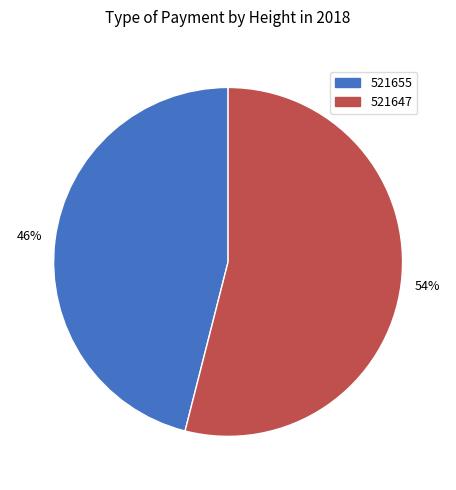

What is the majority slice?

521647